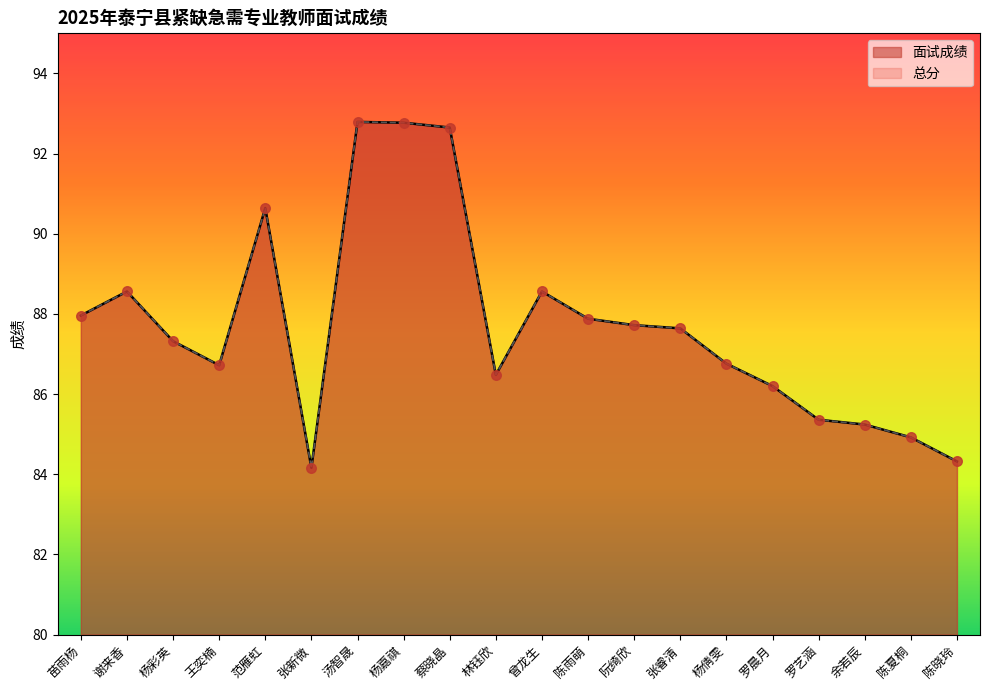

What are all the series names shown in the legend?

面试成绩, 总分